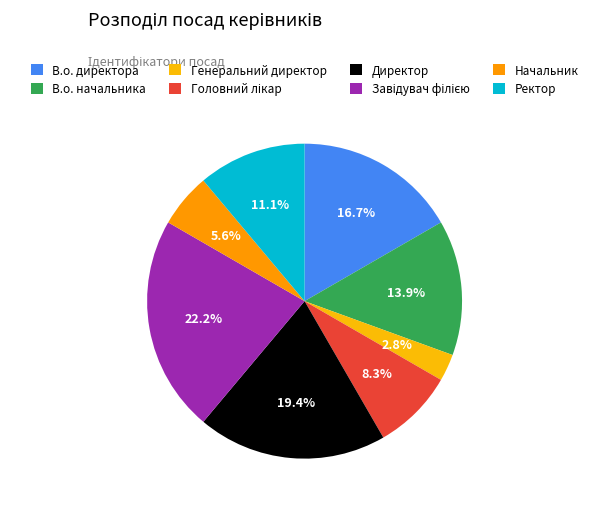

The Ректор slice represents 11% of the pie. True or false?

True